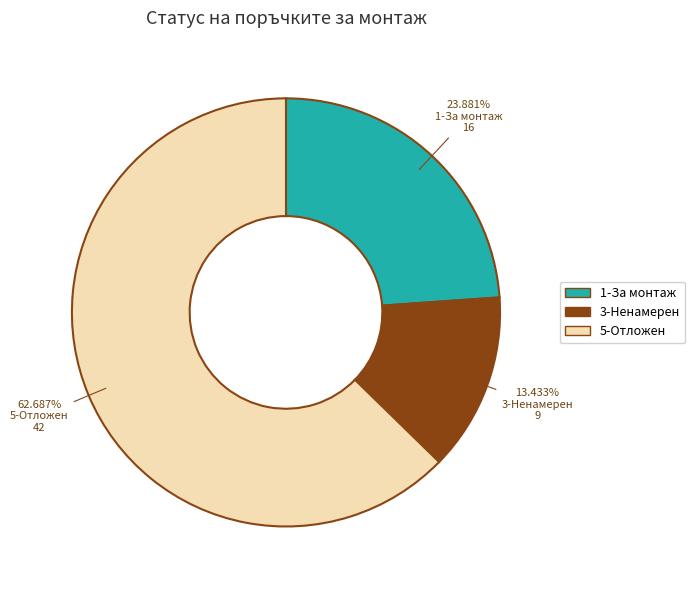

Is the sum of 5-Отложен and 1-За монтаж greater than half?

Yes